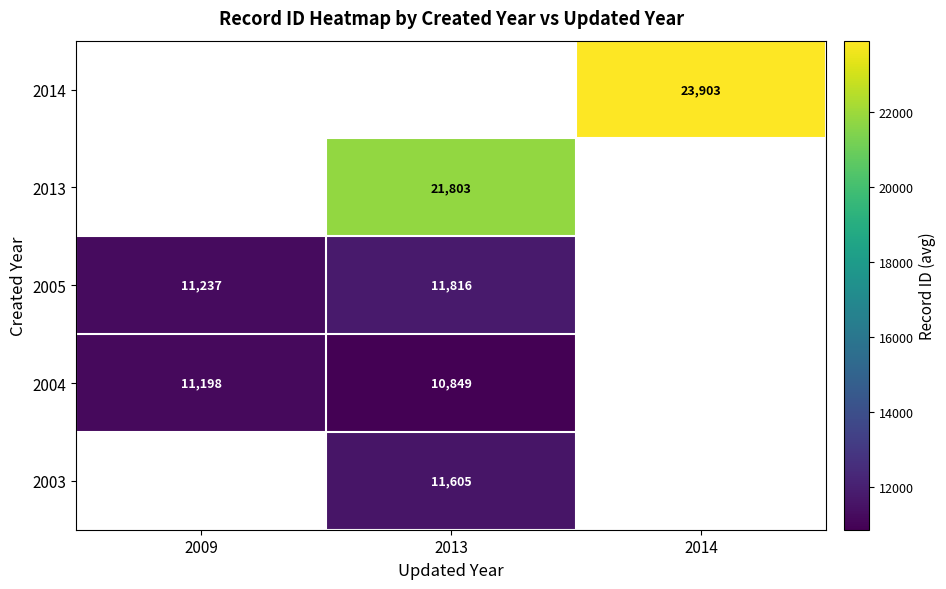

Which category has the highest value across all series?

2014